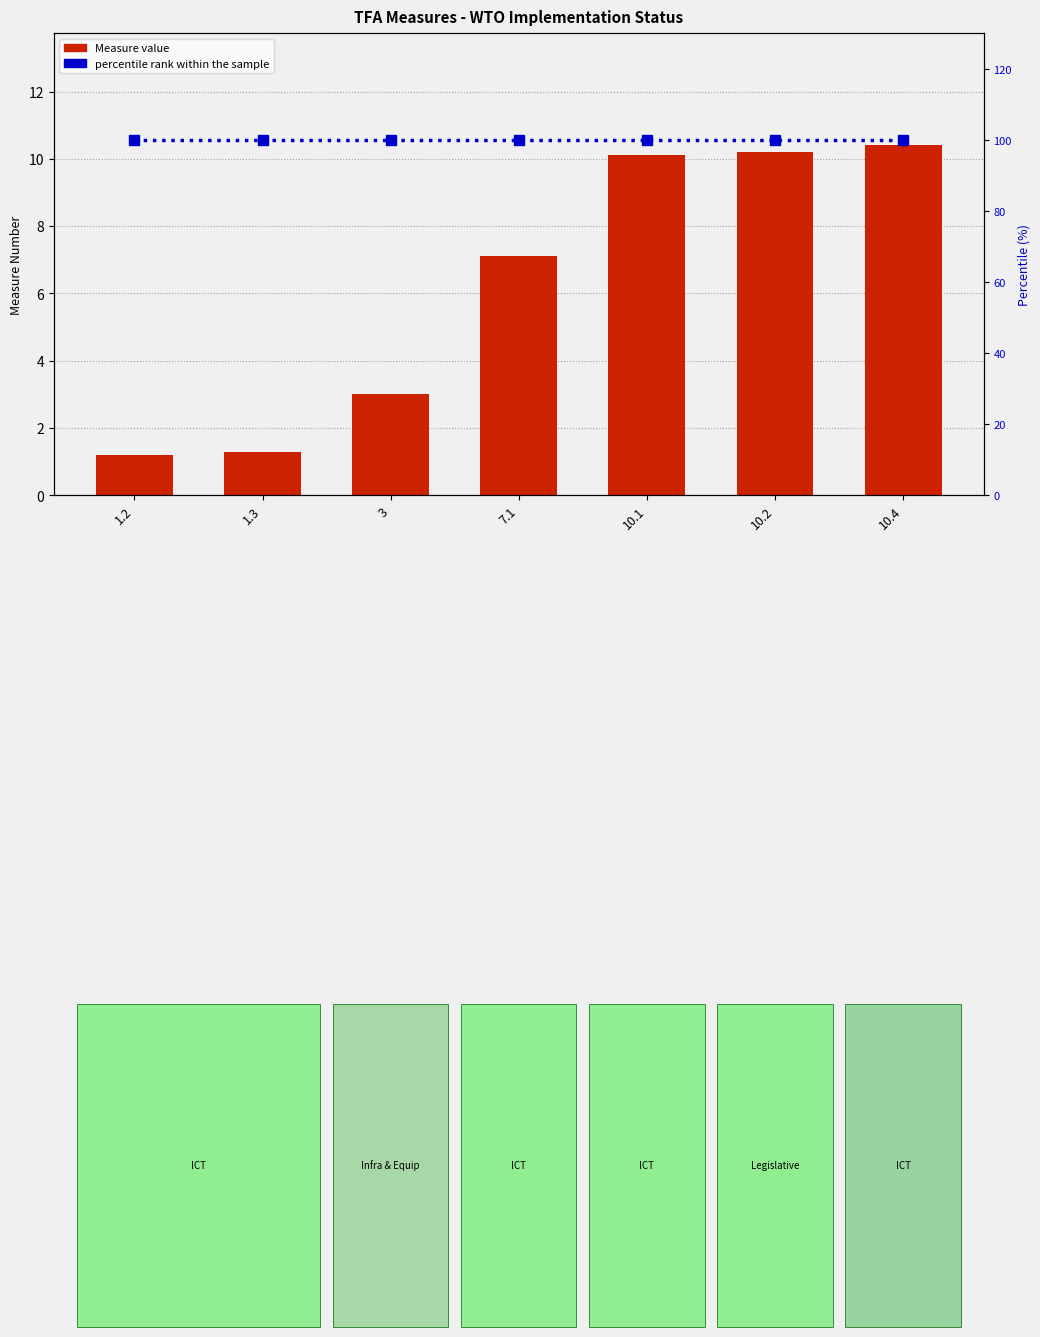

Which category has the highest value across all series?

1.2